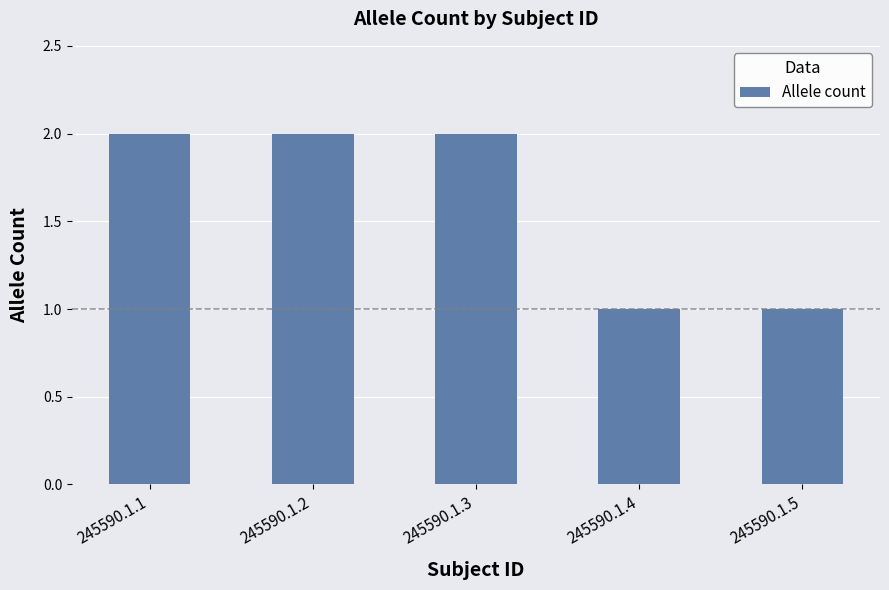

Is it true that the value at 245590.1.2 is 1?

False